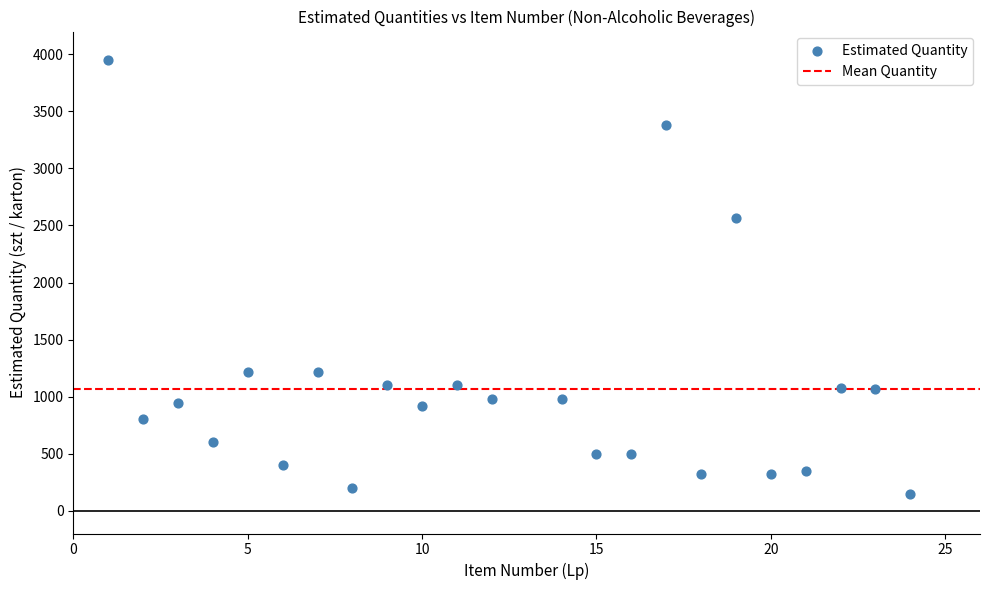

What is the range of X values (max minus min)?

23